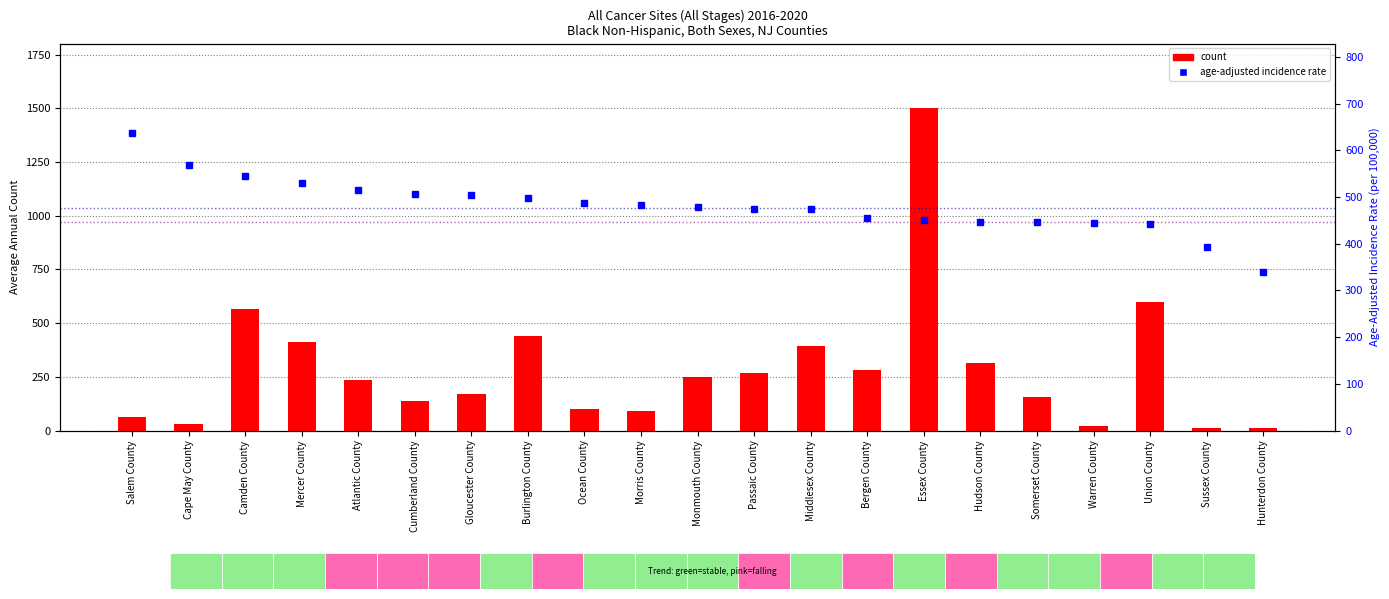

What is the lowest value of the age-adjusted rate series?

338.7